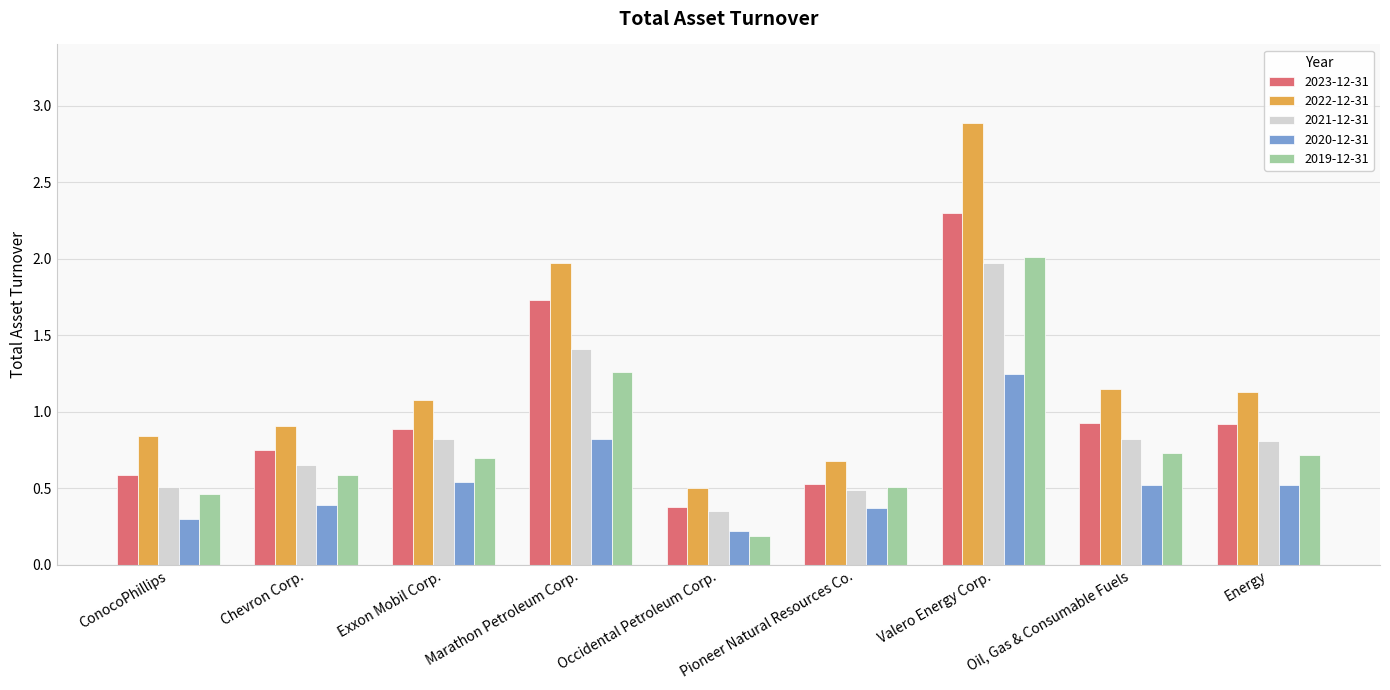

Rank the categories by 2023-12-31 value from highest to lowest.

Valero Energy Corp., Marathon Petroleum Corp., Oil, Gas & Consumable Fuels, Energy, Exxon Mobil Corp., Chevron Corp., ConocoPhillips, Pioneer Natural Resources Co., Occidental Petroleum Corp.